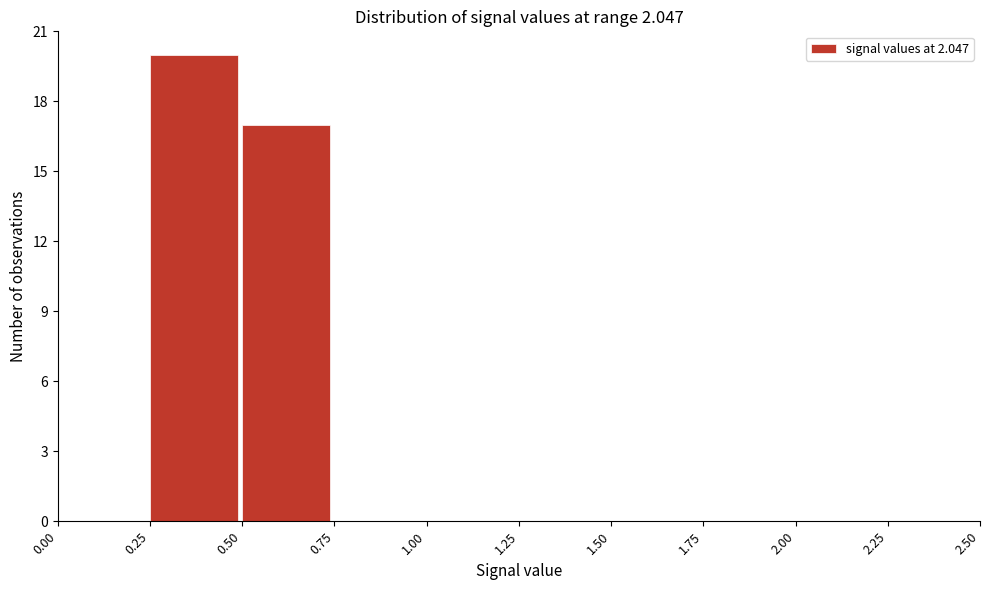

Which range on the x-axis has the tallest bar?

0.25 to 0.50